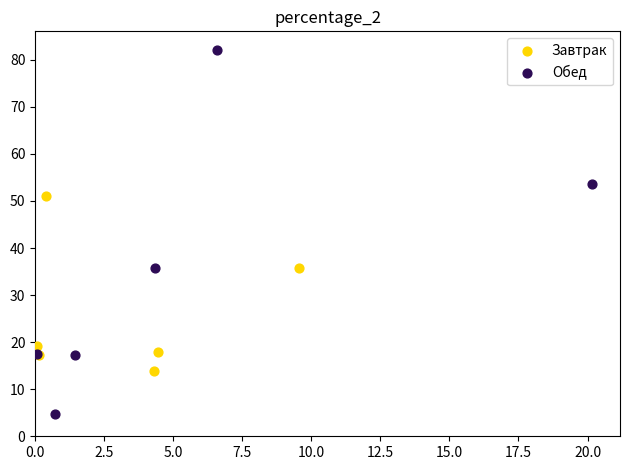

Which series contains the lowest Y value?

Обед